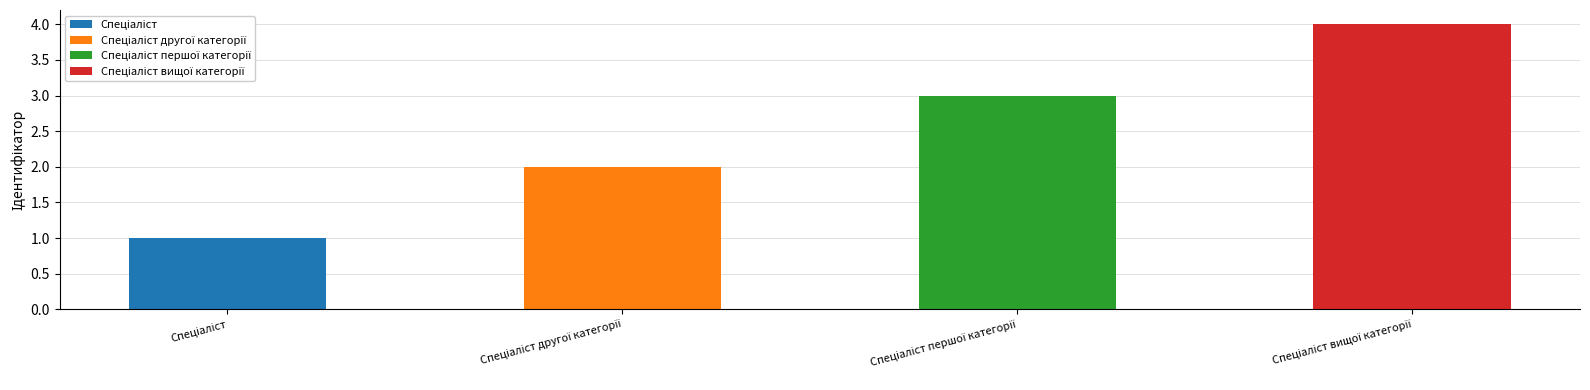

Read the value at Спеціаліст вищої категорії.

4